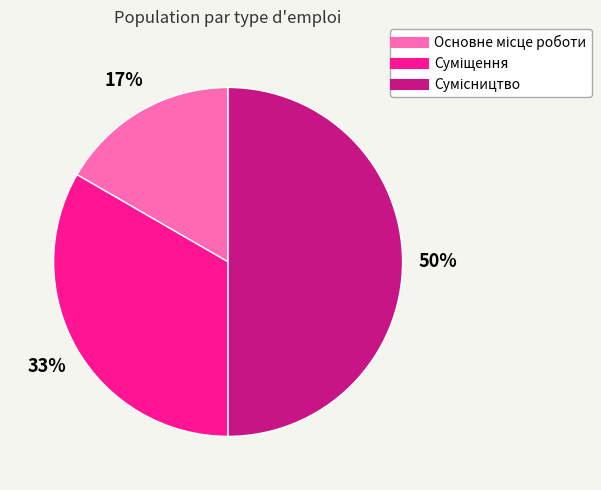

To the nearest percent, what is the difference between the largest and smallest slice percentages?

33%